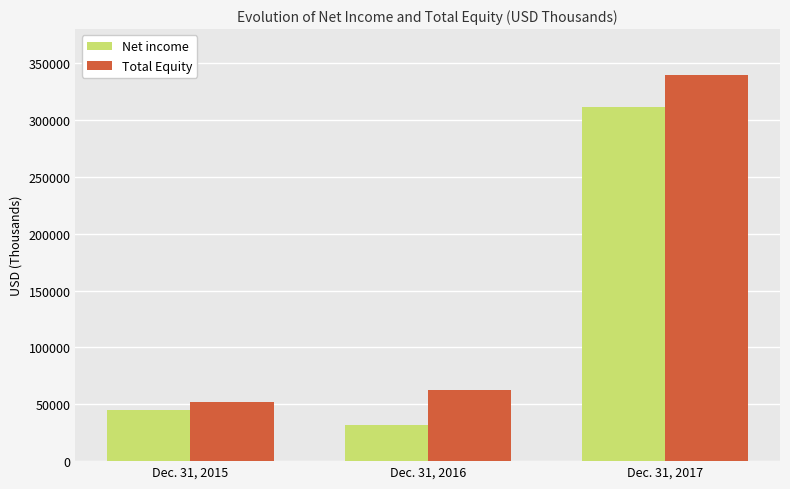

Which series changed the most between Dec. 31, 2016 and Dec. 31, 2017?

Net income